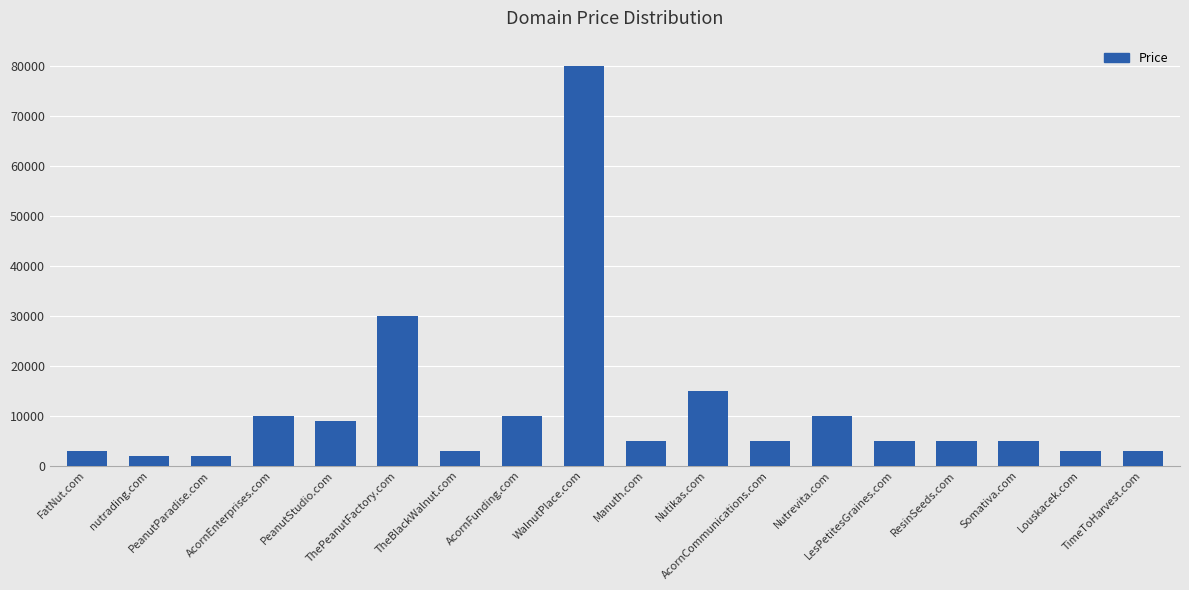

What is the smallest value displayed?

1888